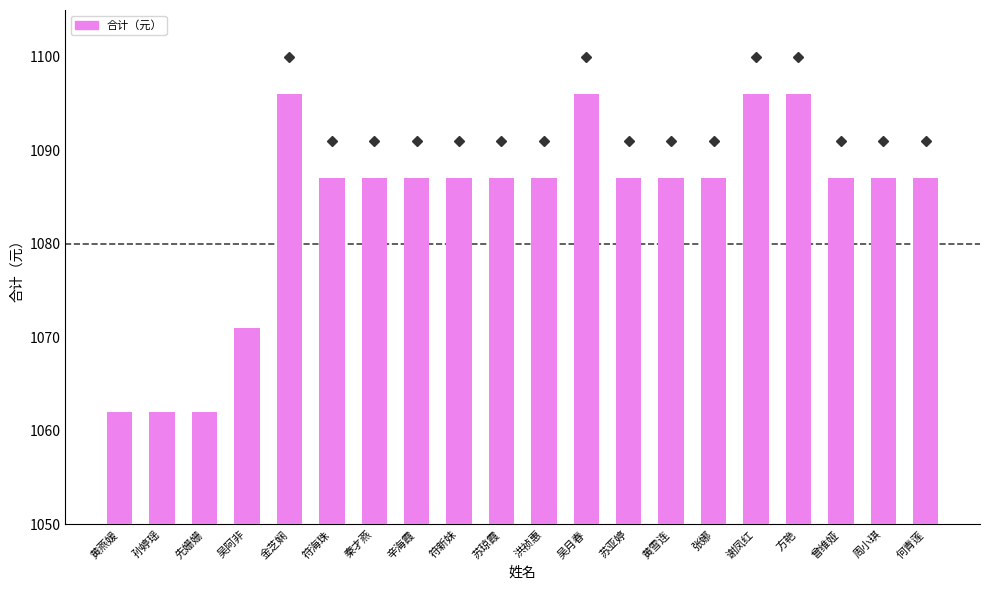

What is the difference between the values at 金芝娴 and 孙婷瑶?

34